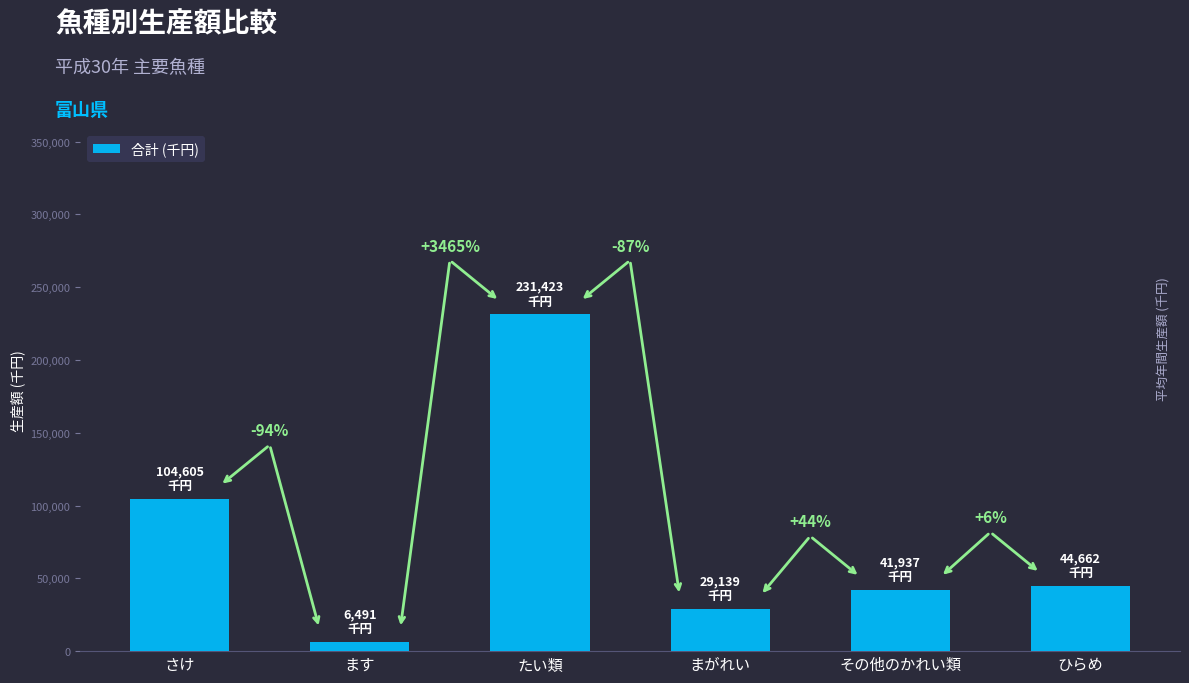

What is the difference between the maximum and second lowest values?

202284.0